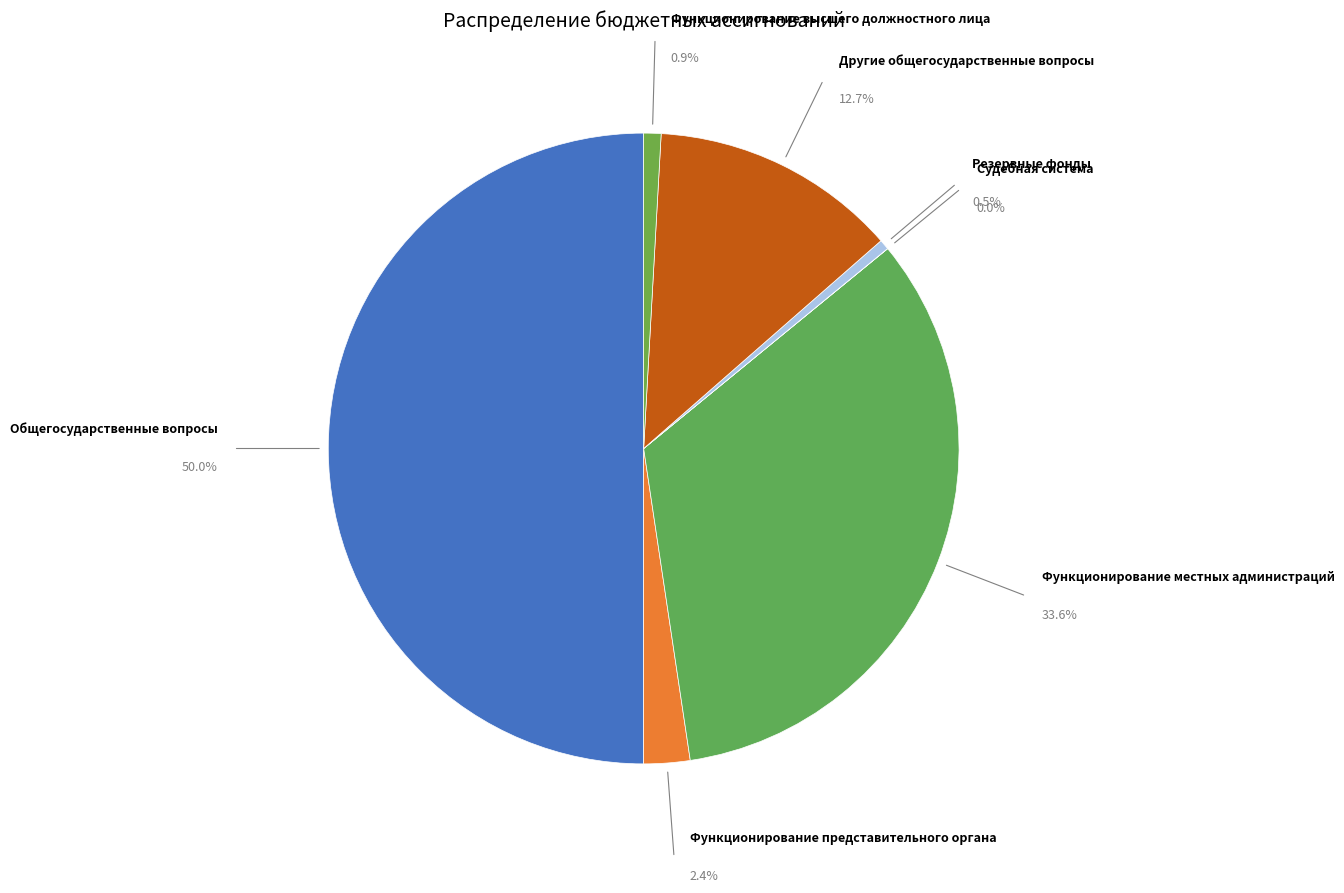

What percentage is the Функционирование представительного органа slice, to the nearest percent?

2%